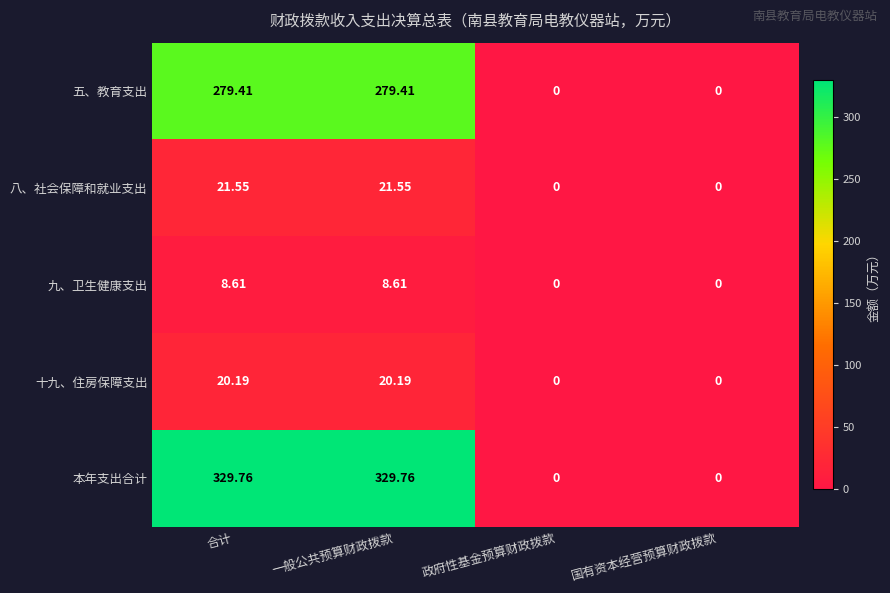

What is the maximum value shown in the chart?

329.8